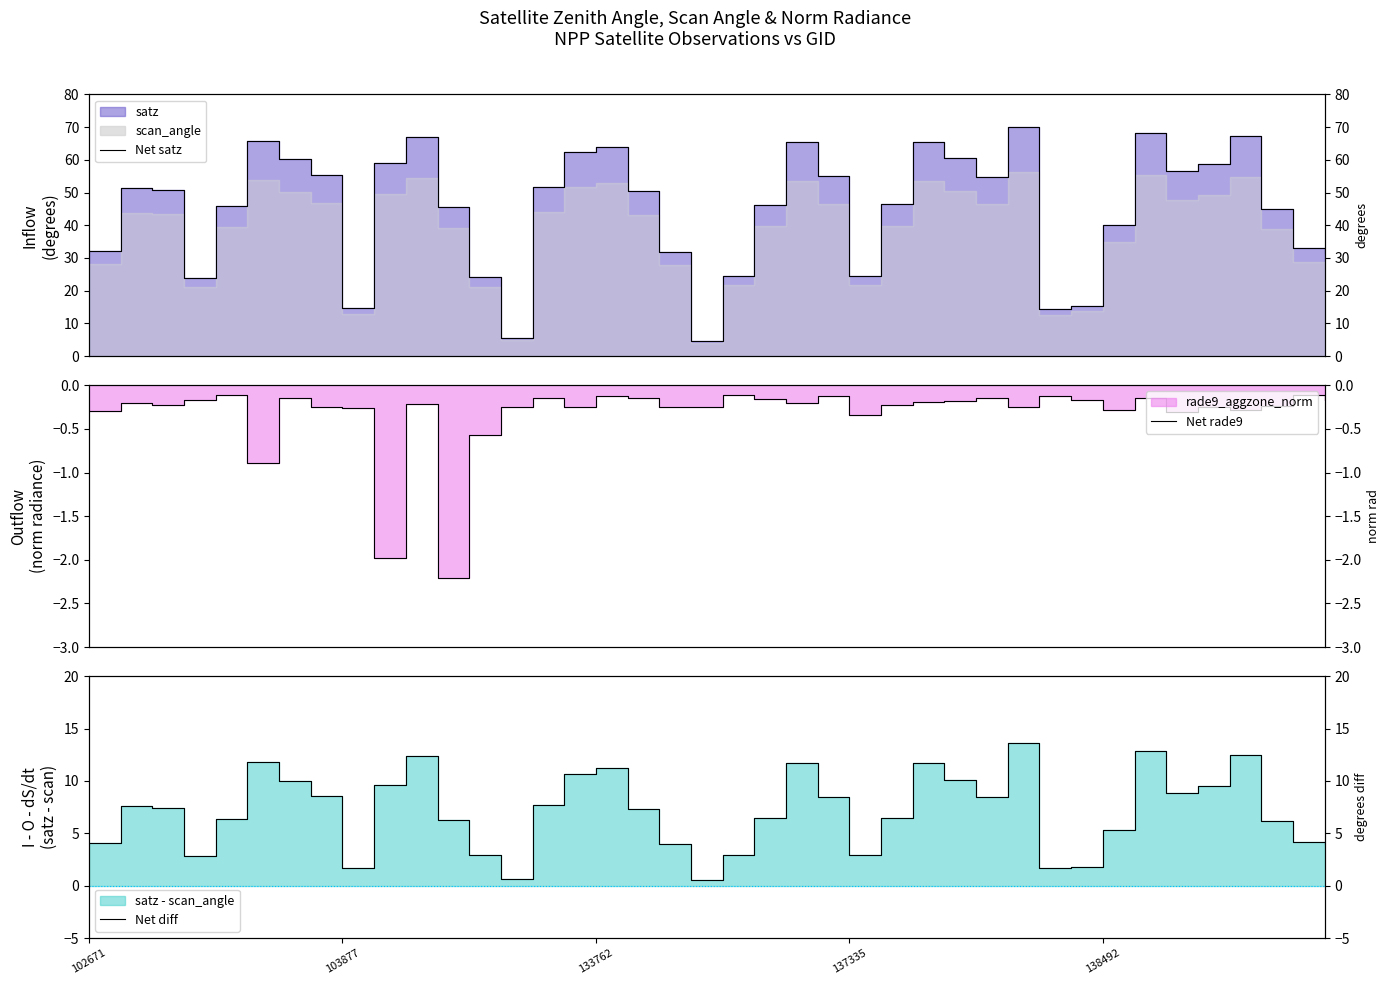

How many categories are shown in the chart?

40